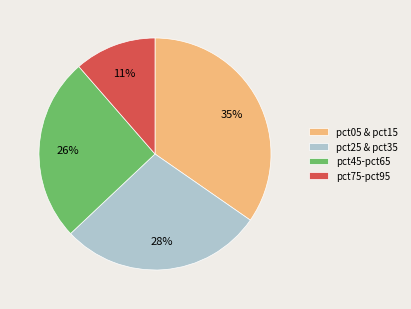

Is there a majority slice in this chart?

No